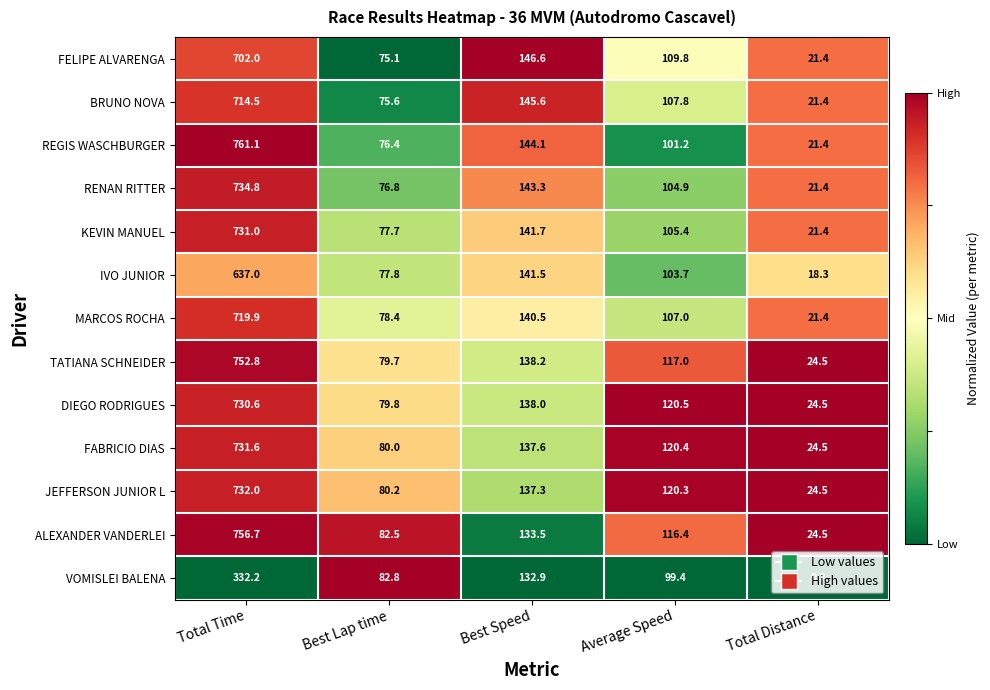

The ALEXANDER VANDERLEI series shows 133.5 at Best Speed. True or false?

True